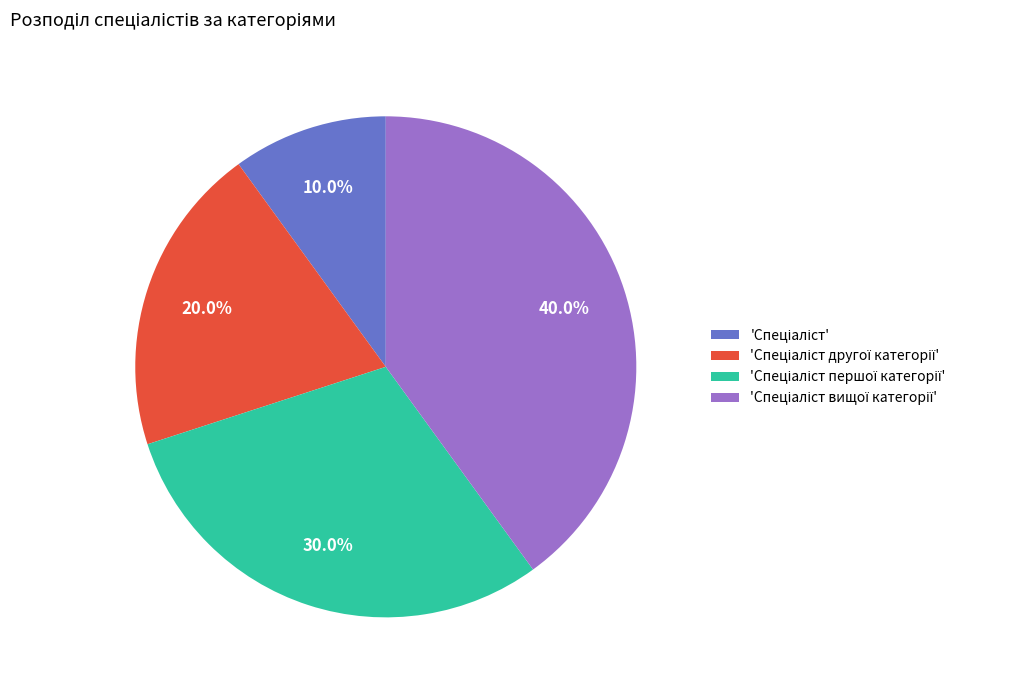

How many segments does this pie chart have?

4